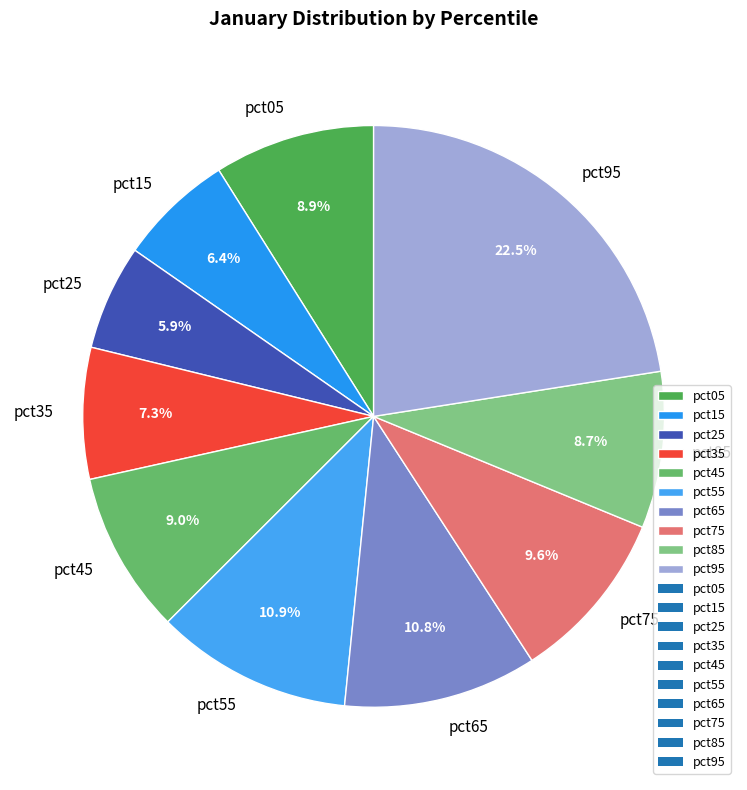

What percentage do pct85 and pct05 together represent?

17.6%